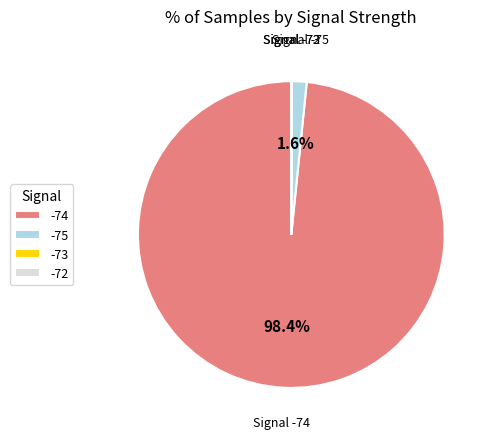

To the nearest percent, what percentage of the pie is -74?

98%